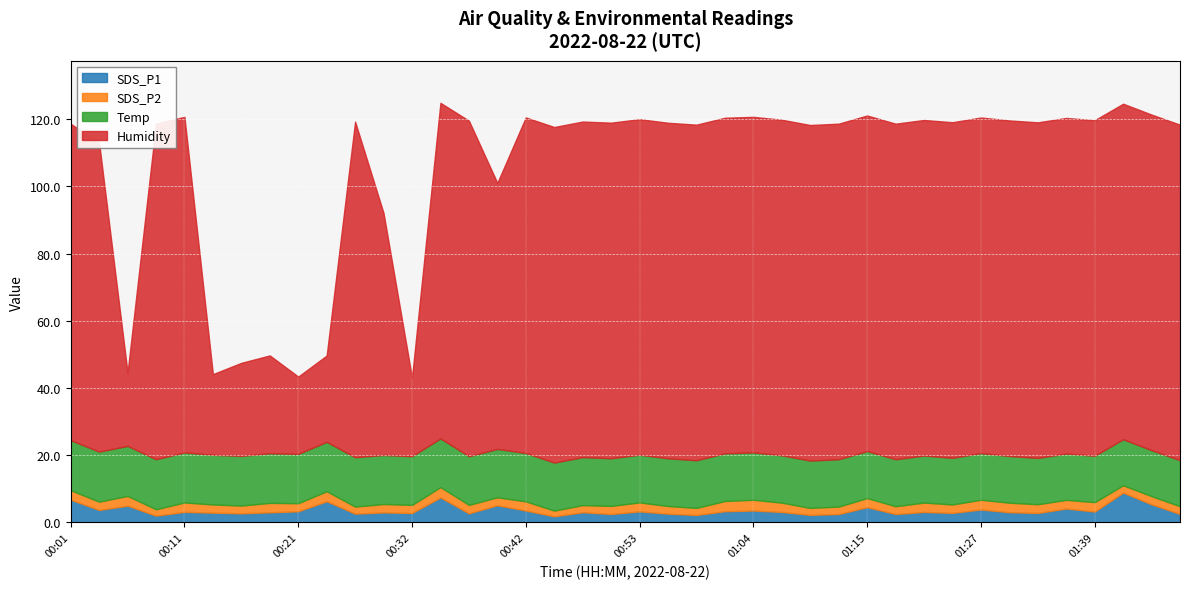

At which label does SDS_P1 reach its peak?

01:42